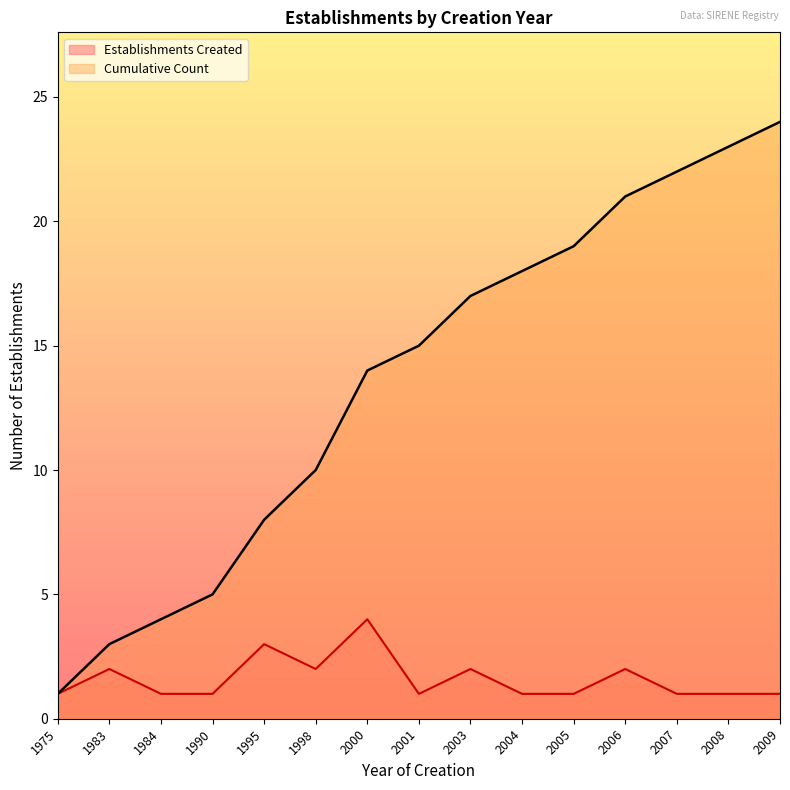

Which series has the largest total across all categories?

Cumulative Count